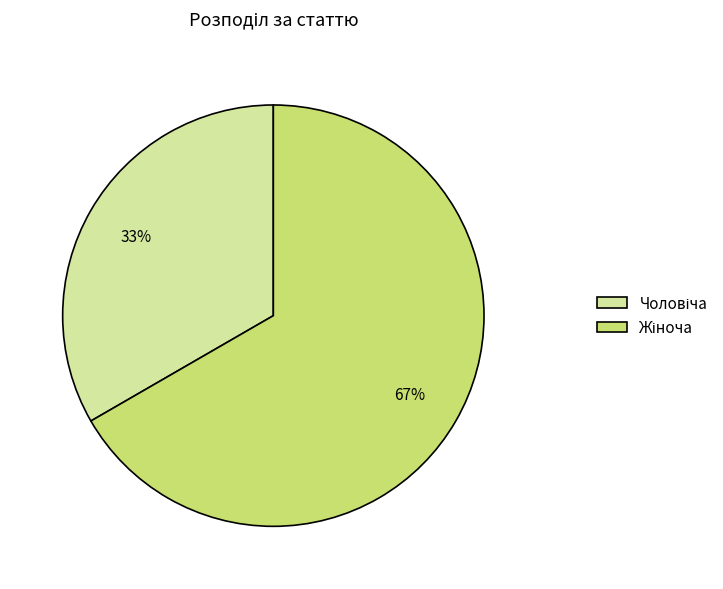

How many slices are in this pie chart?

2